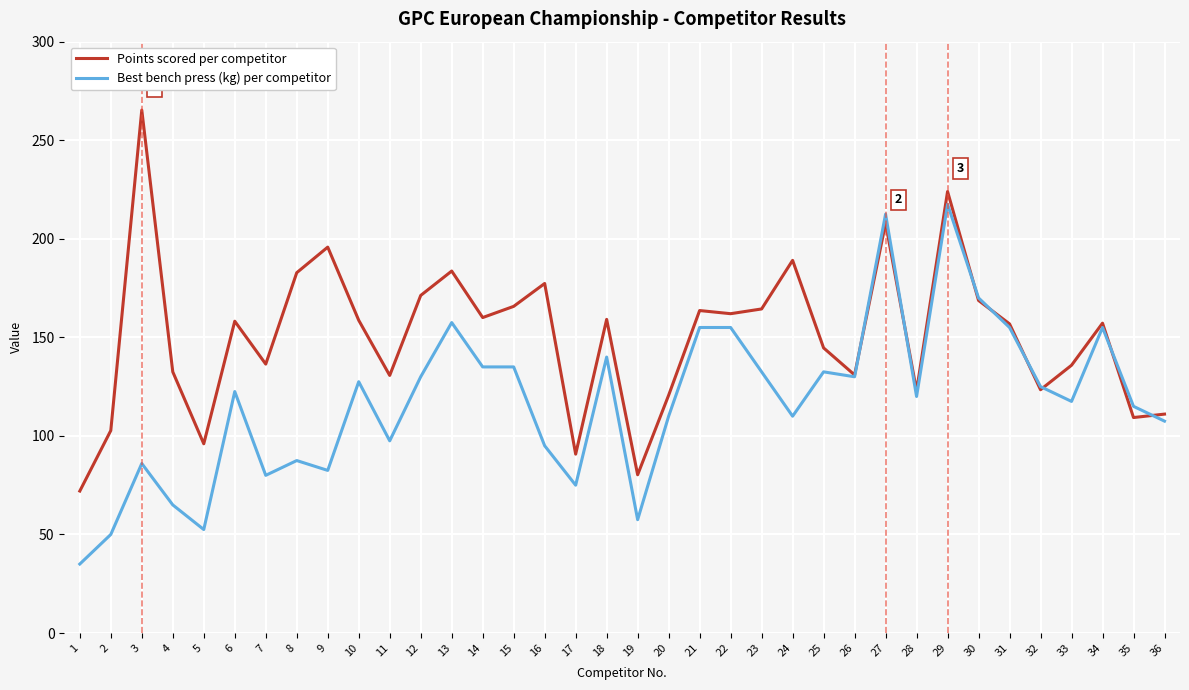

Between 12 and 20, which series saw the biggest shift?

Points scored per competitor